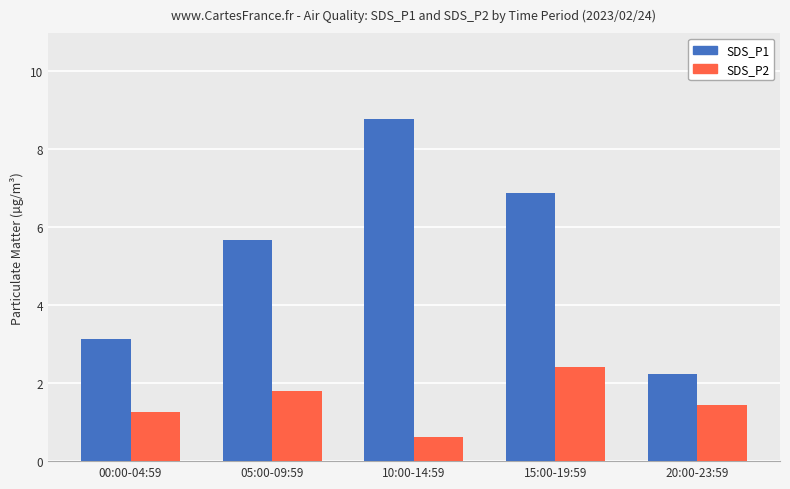

At which label does SDS_P1 first exceed 5?

05:00-09:59